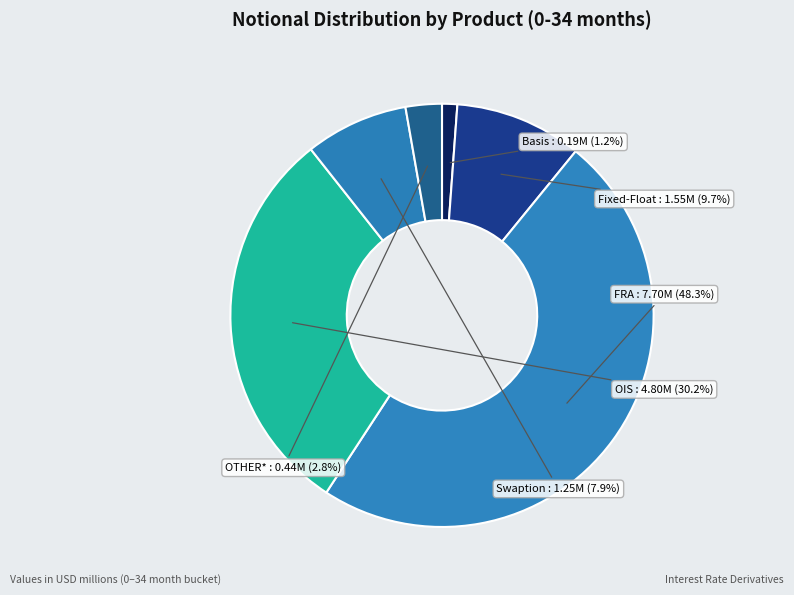

To the nearest percent, what is the combined percentage of Basis and Fixed-Float?

11%